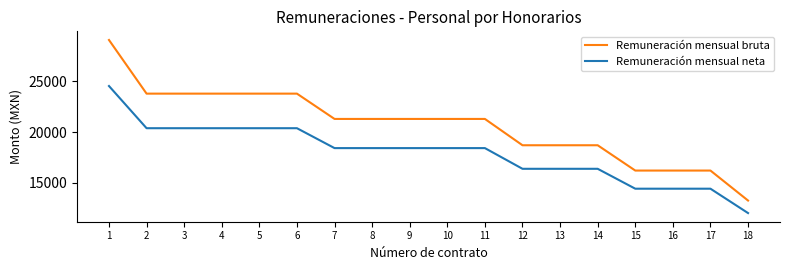

How many lines are shown in the chart?

2